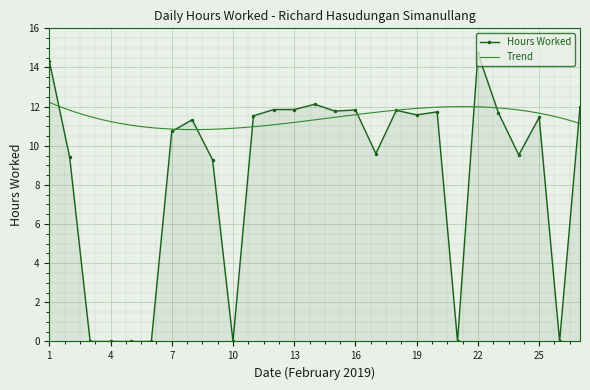

List the labels in order of value, smallest first.

3, 4, 5, 6, 10, 21, 26, 9, 2, 24, 17, 7, 8, 25, 11, 19, 23, 20, 15, 18, 16, 12, 13, 27, 14, 1, 22